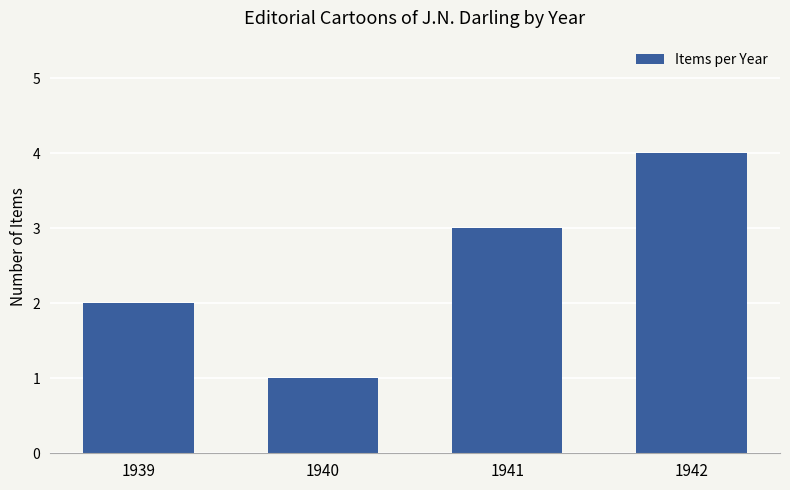

Count the values in the range 2 to 4.

3